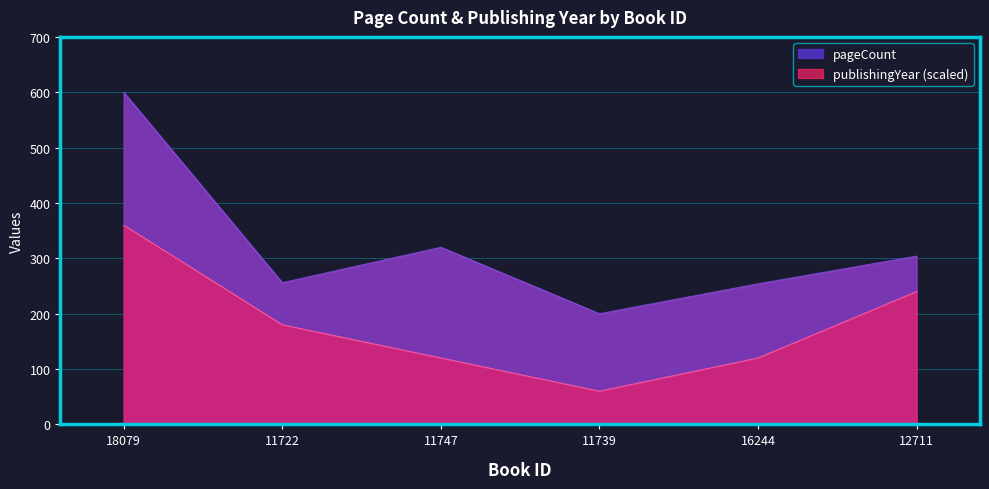

What is the label of the 2nd point from the right?

16244